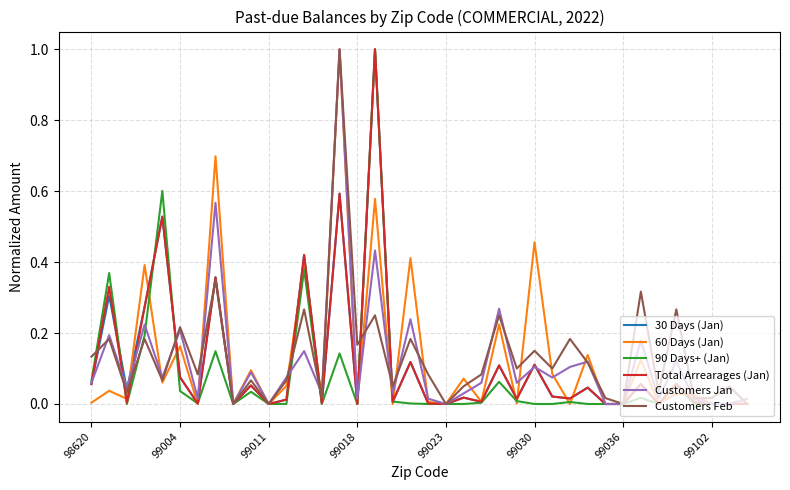

What is the greatest value displayed?

1.0